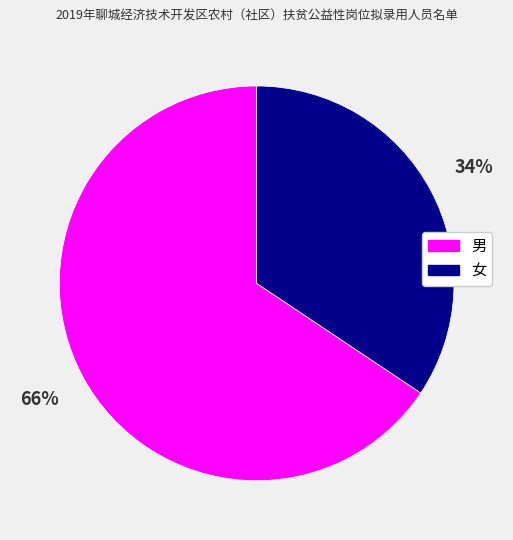

To the nearest percent, what is the combined percentage of 女 and 男?

100%